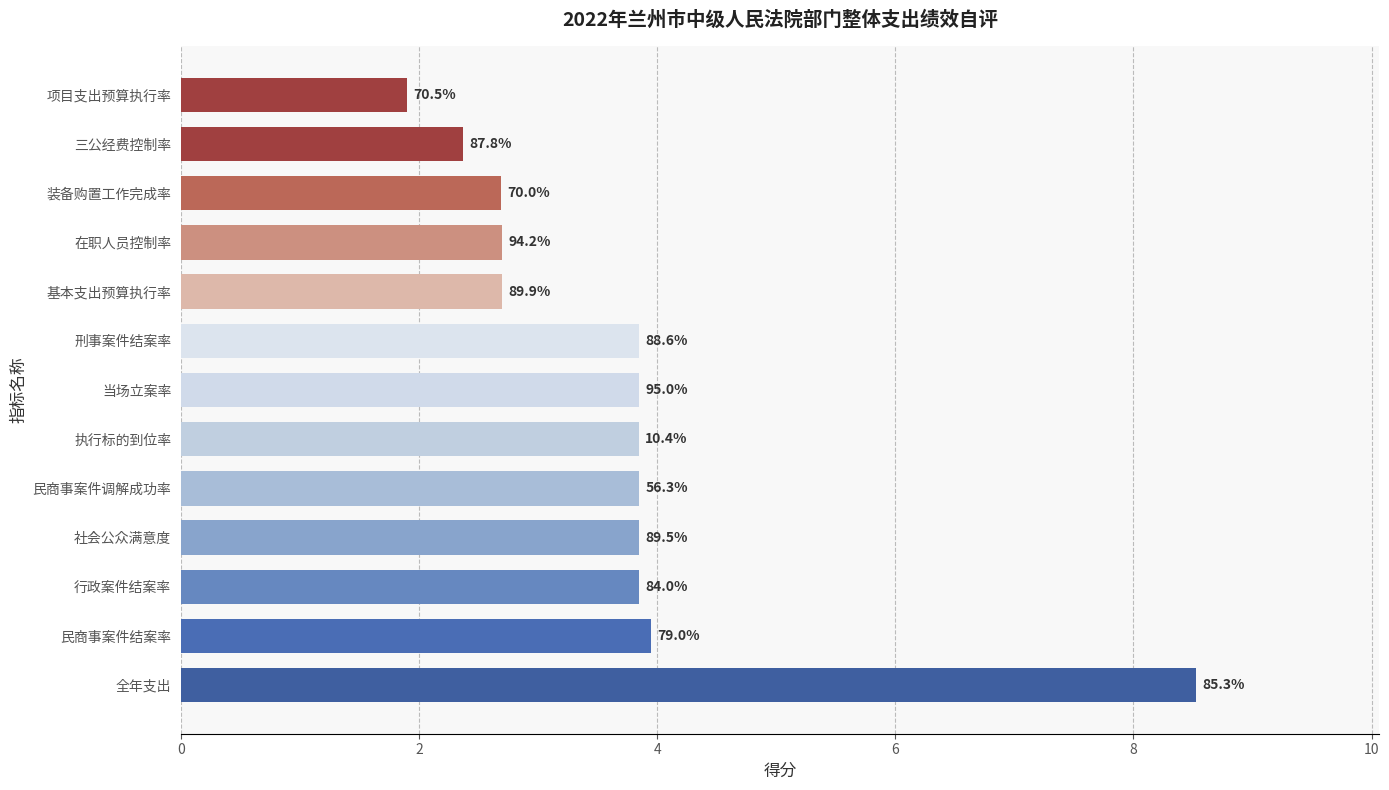

How many bars are there in total?

13